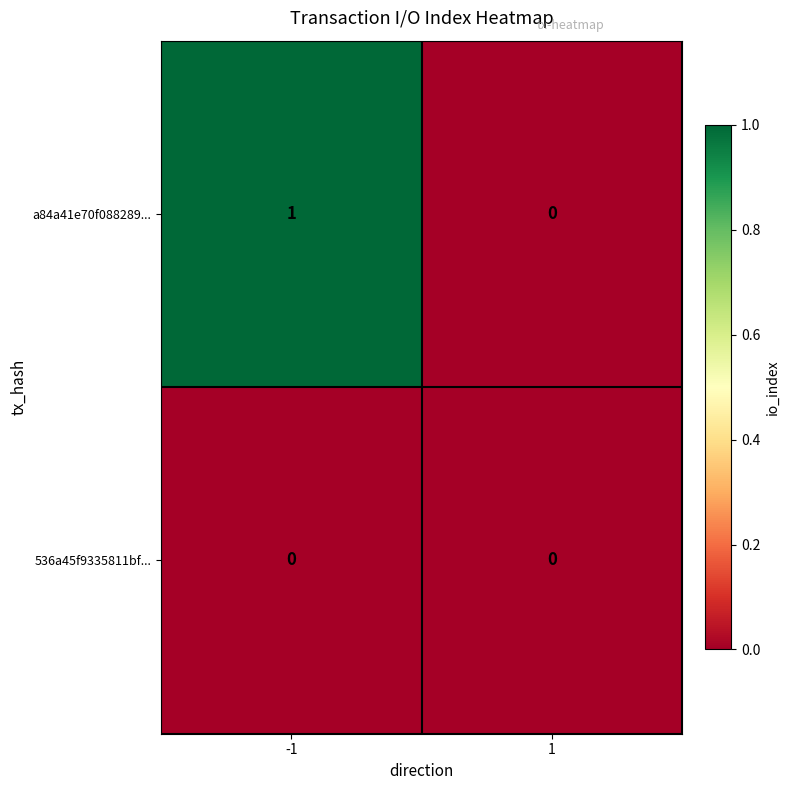

Is it true that 536a45f9335811bf... equals 0 at -1?

True